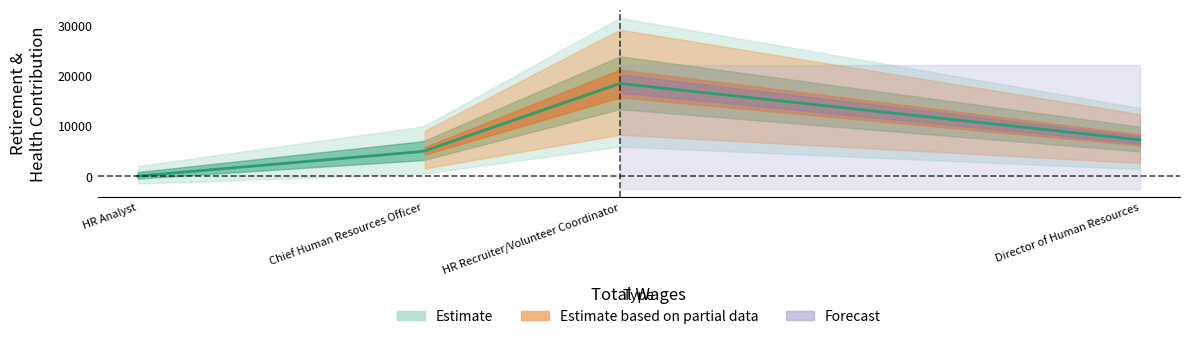

How many values are between 4906 and 18402?

3